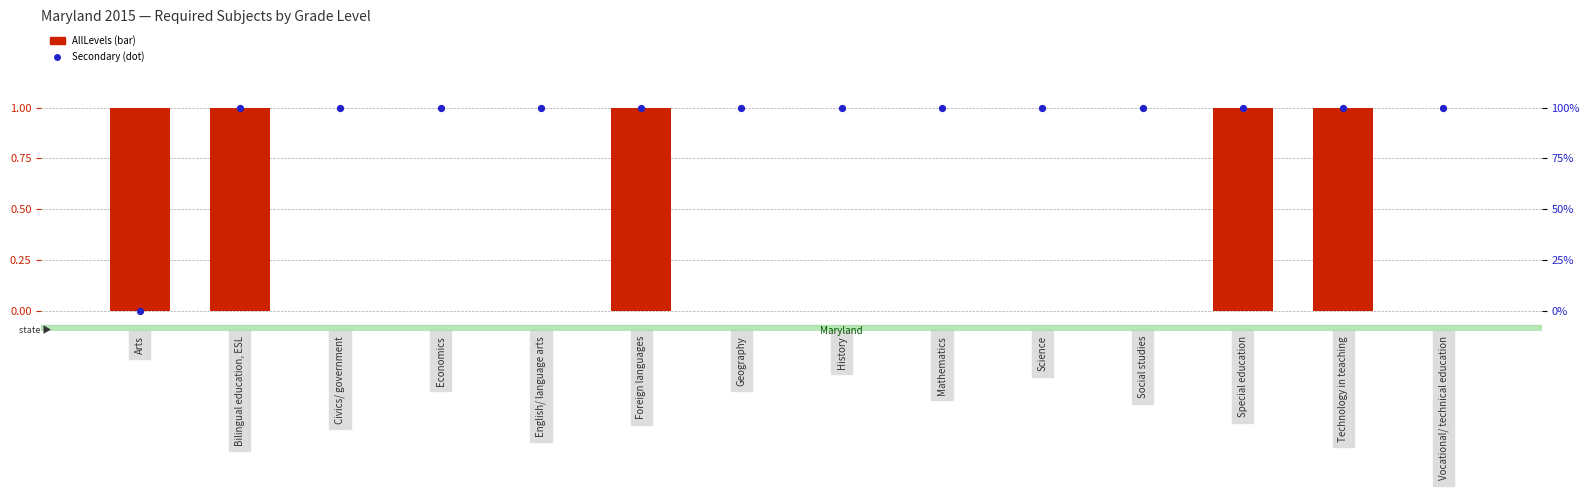

Which series has the widest spread of Y values?

AllLevels